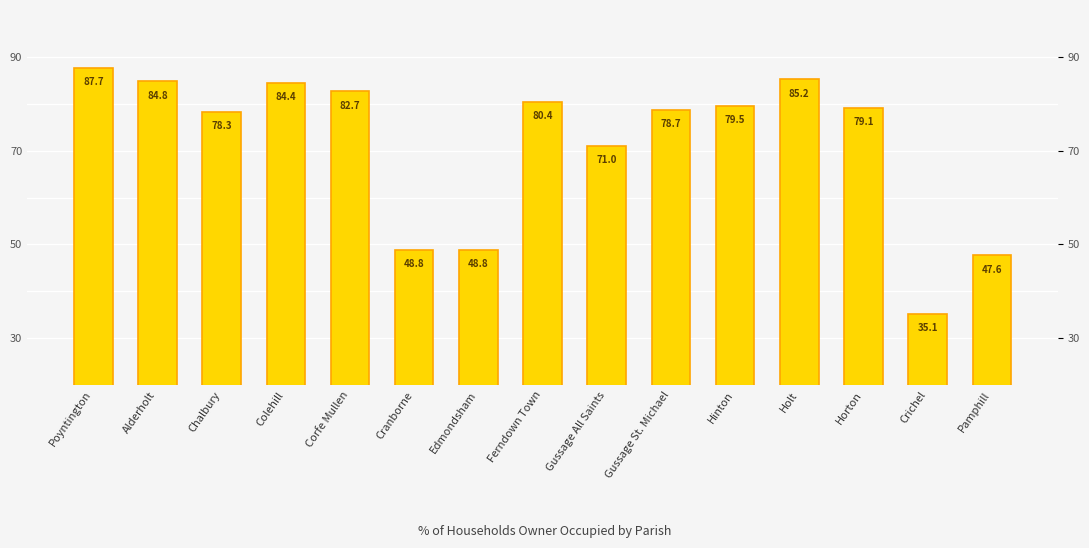

True or false: the data shows 47.6 at Pamphill.

True